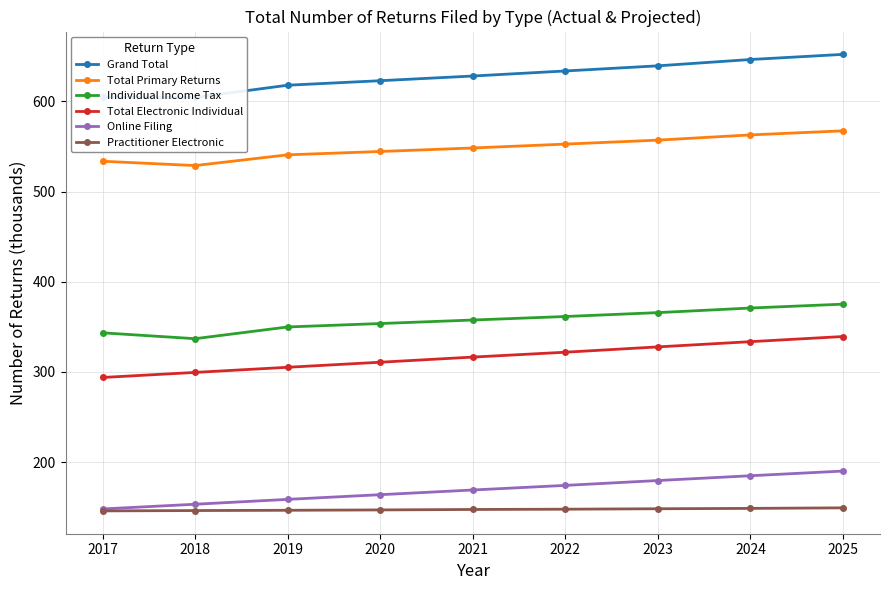

What is the average value of the Individual Income Tax series?

357.1